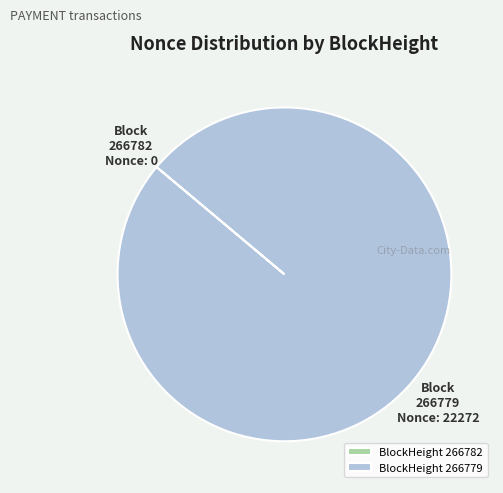

Which slice represents more than half of the pie?

BlockHeight 266779